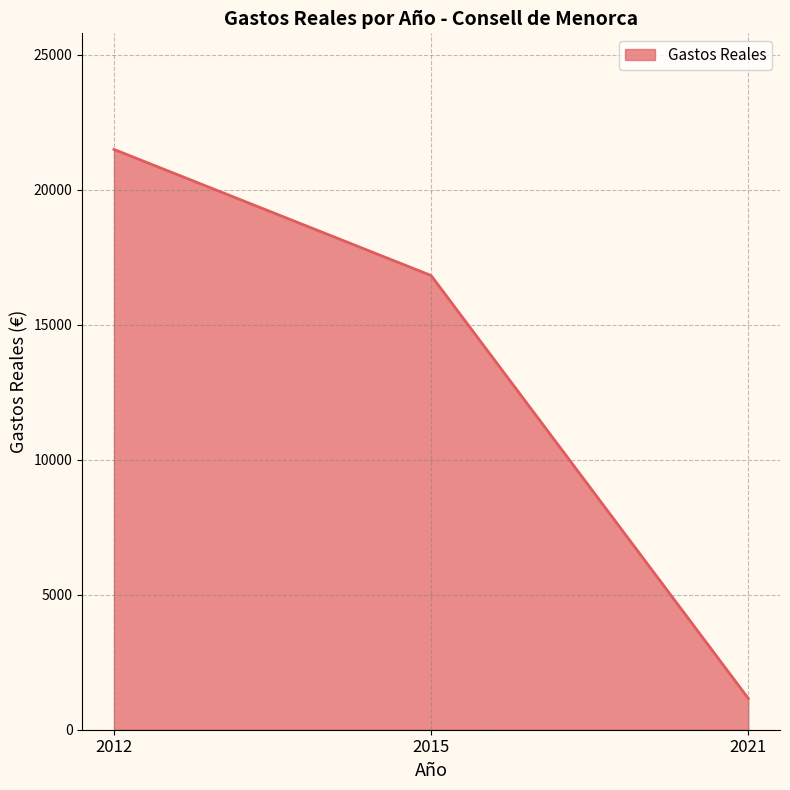

The chart shows a value of 25454.5 at 2015. True or false?

False